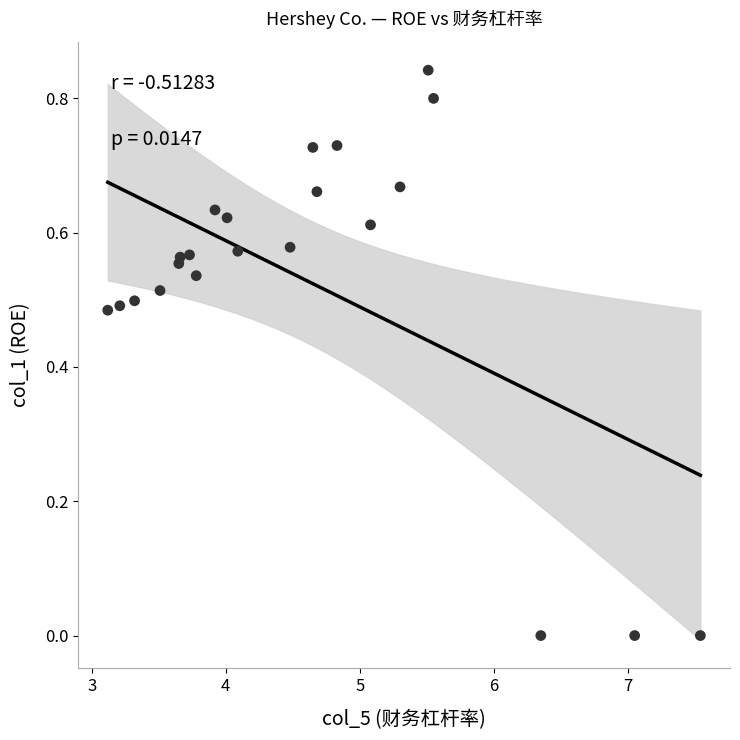

What is the range of X values (max minus min)?

4.4